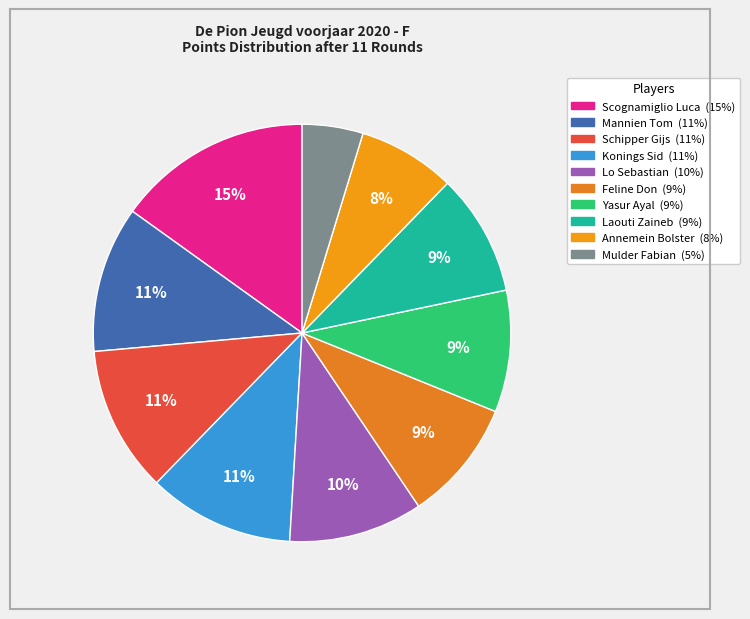

What is the total percentage of Yasur Ayal and Schipper Gijs?

20.8%